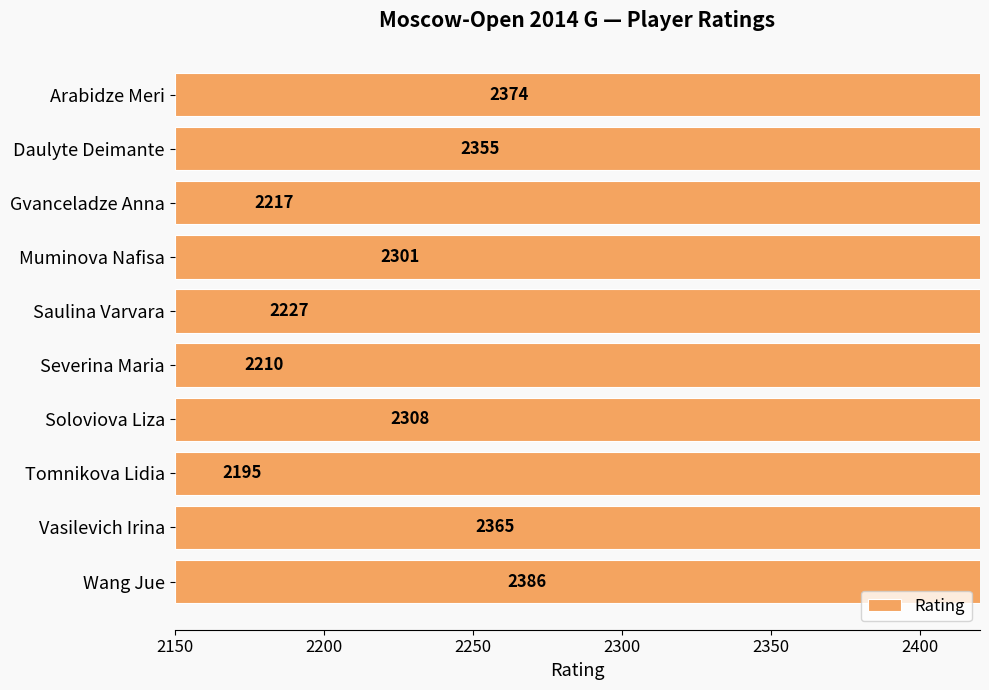

What position from the left is Tomnikova Lidia?

8